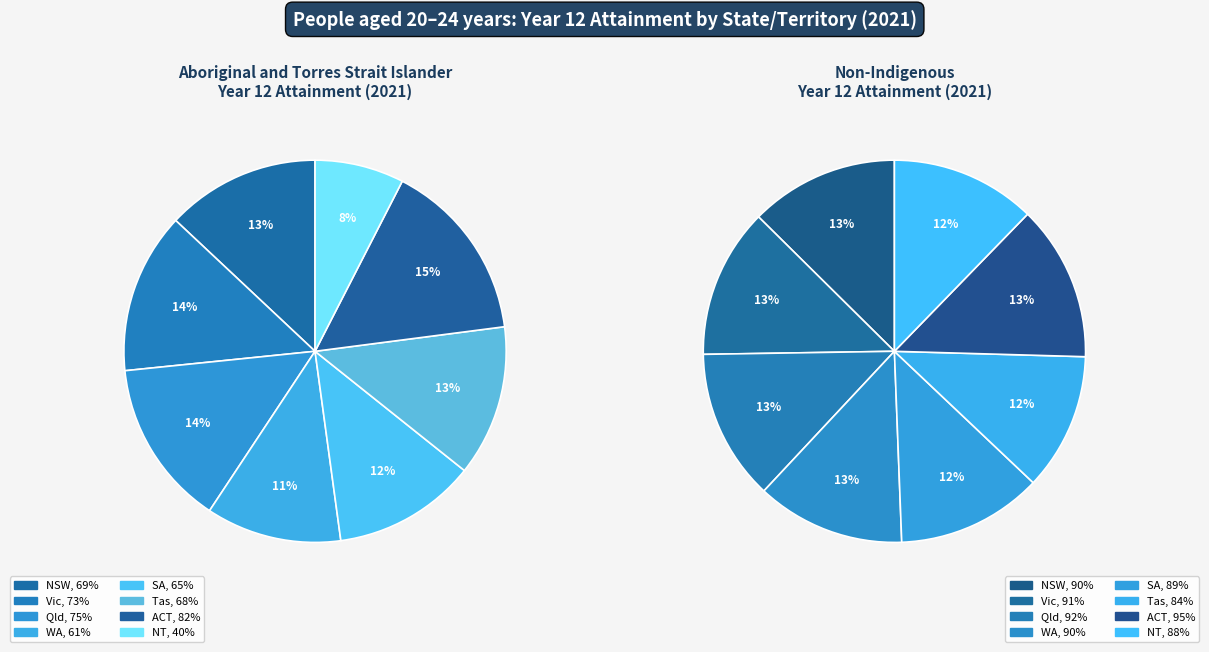

What is the spread (max minus min) of values at Vic?

18.5